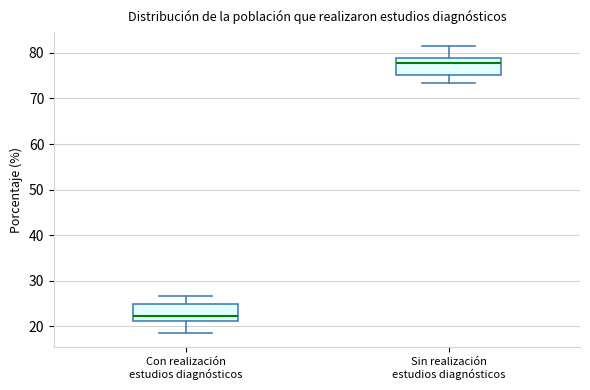

Reading left to right, read every box against the y-axis: the position of its median line, the range the box covers, and the ends of its whiskers. The values are not printed on the chart, so give them approximately, as read against the axis.

Con realización estudios diagnósticos: median 22, box 21 to 25, whiskers 19 to 27
Sin realización estudios diagnósticos: median 78, box 75 to 79, whiskers 73 to 81